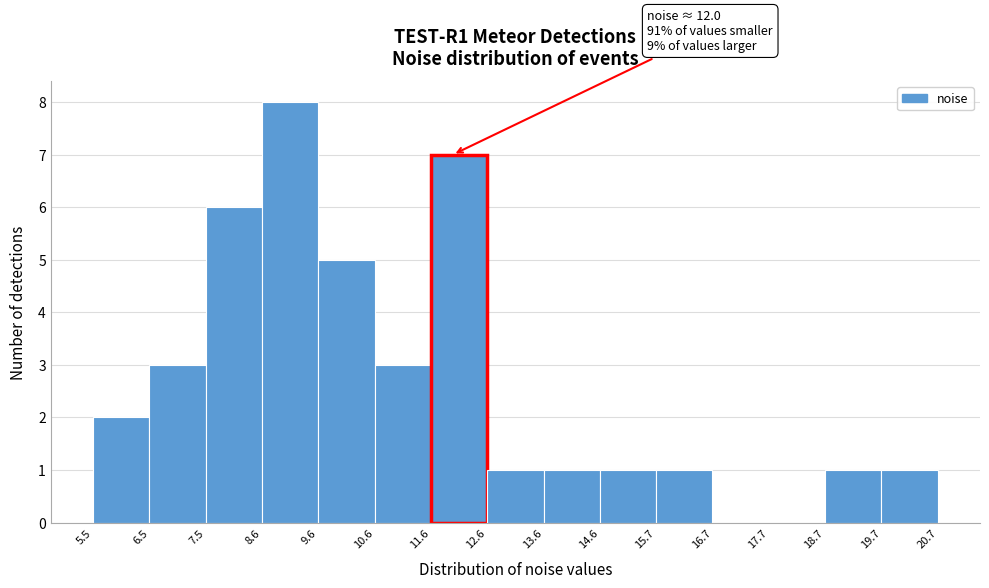

Over which range of the x-axis is the bar tallest?

8.6 to 9.6